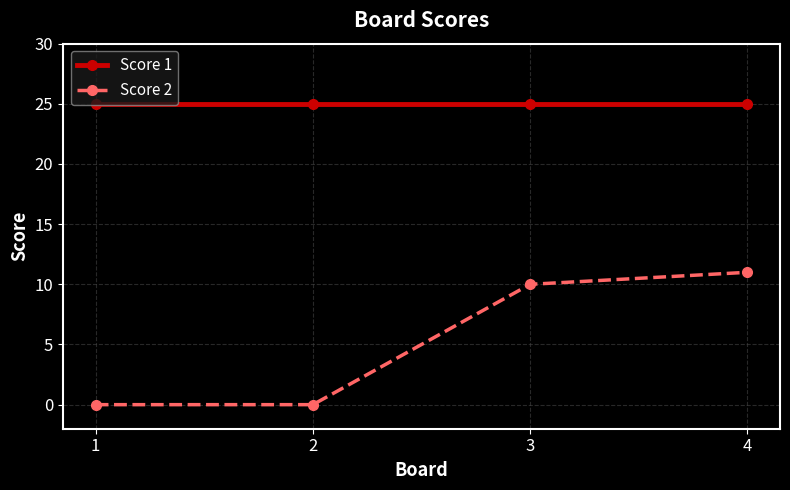

True or false: Score 2 and Score 1 intersect in this chart.

False